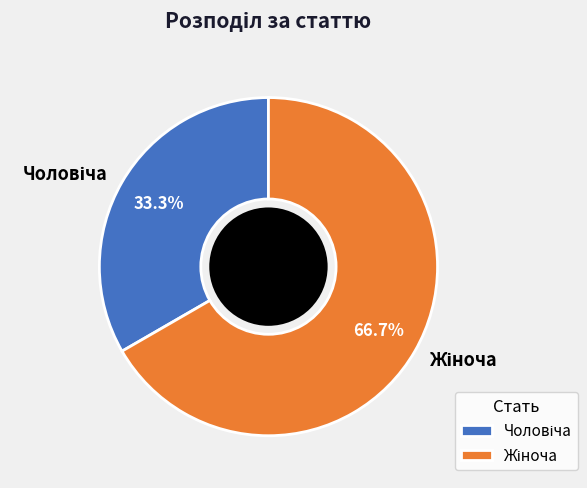

Is there a majority slice in this chart?

Yes